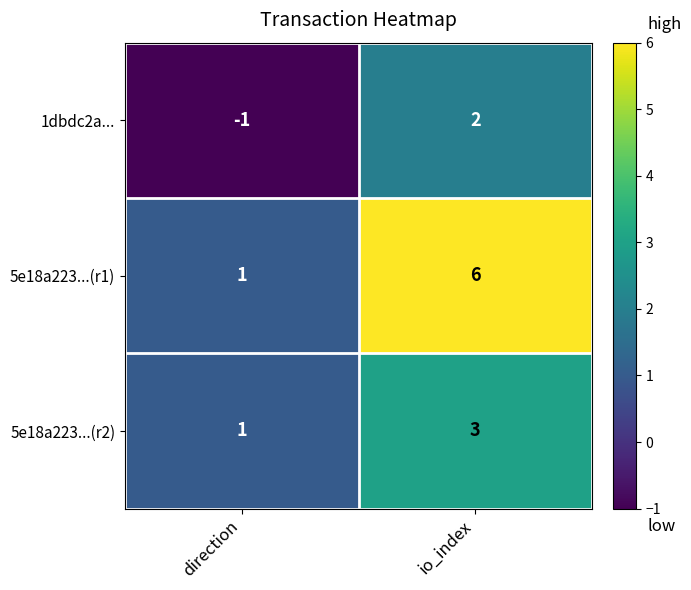

What is the greatest value displayed?

6